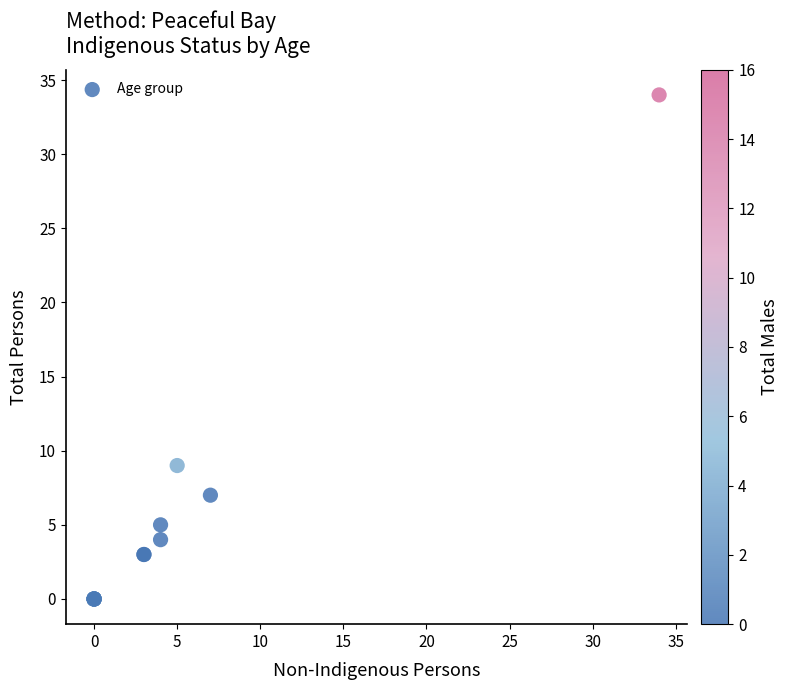

What Y value in the scatter plot is closest to 17?

9